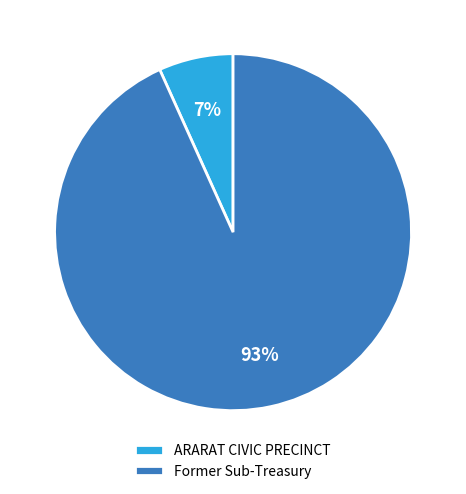

Which slice is the largest?

Former Sub-Treasury